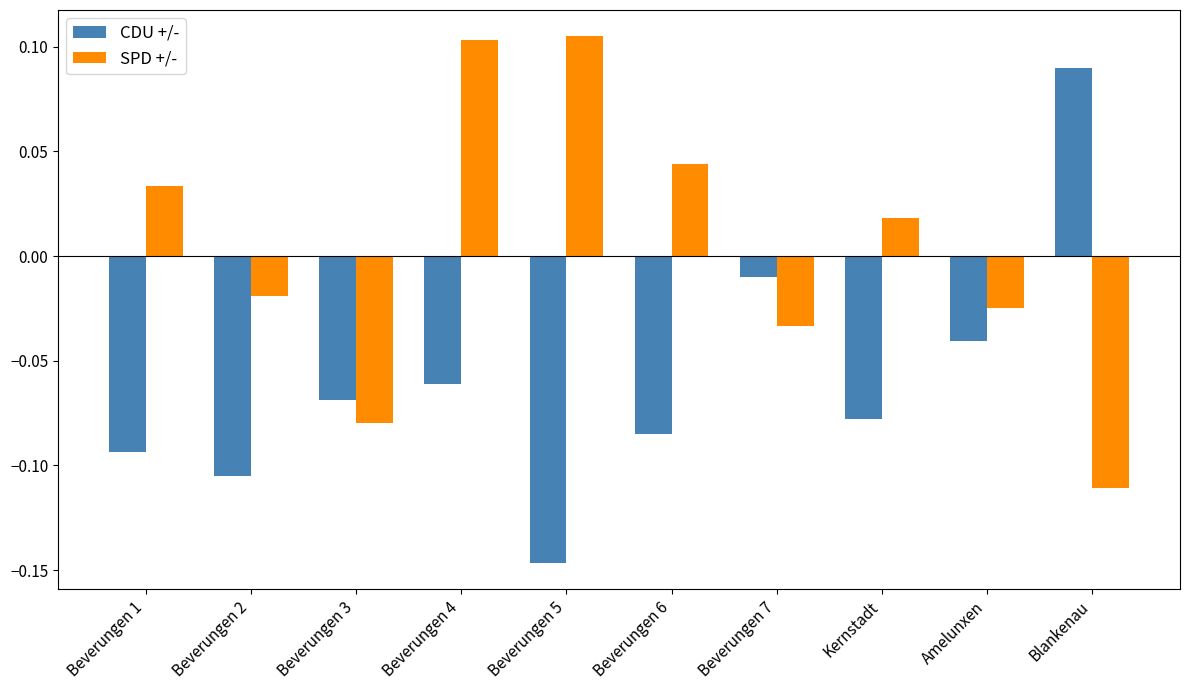

At which category does the chart reach its minimum across all series?

Beverungen 5